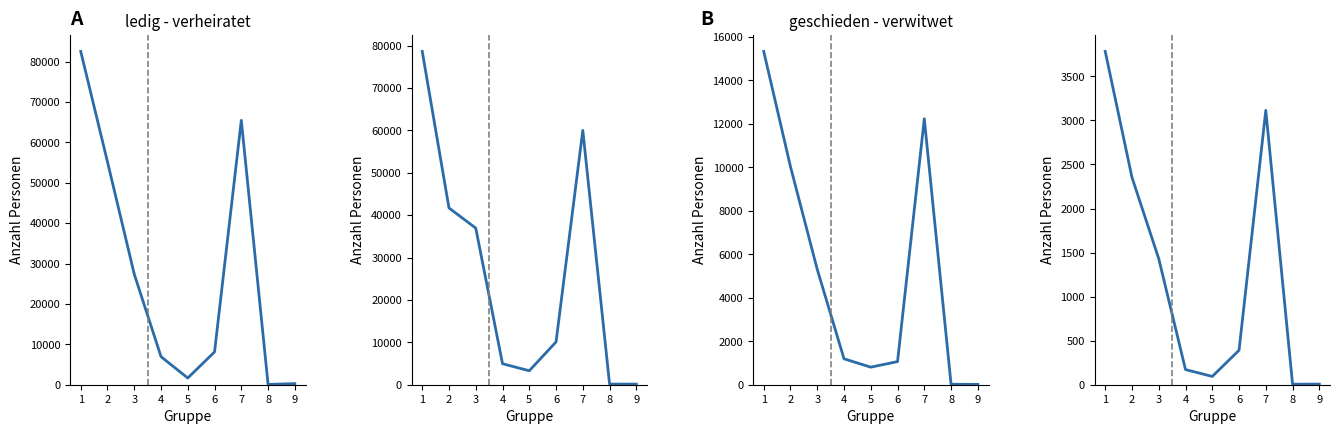

Reading left to right, what are all the values shown in this chart?

ledig: 82526	55154	27372	6941	1662	8121	65457	74	271
verheiratet: 78654	41703	36951	4957	3296	10095	60013	150	143
geschieden: 15329	10025	5304	1192	807	1064	12229	22	15
verwitwet: 3784	2353	1431	172	94	391	3114	6	7